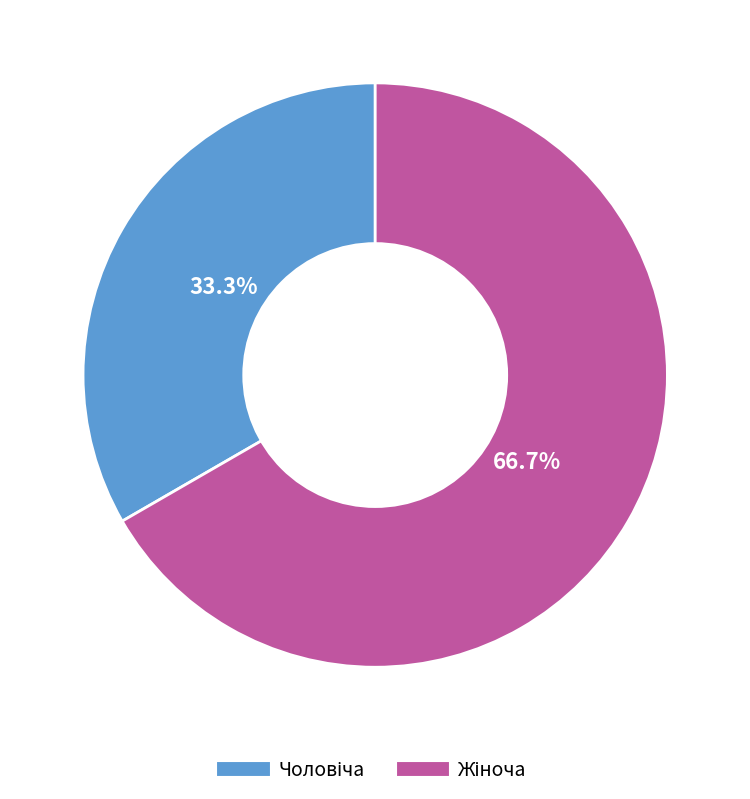

Does any single category account for the majority?

Yes